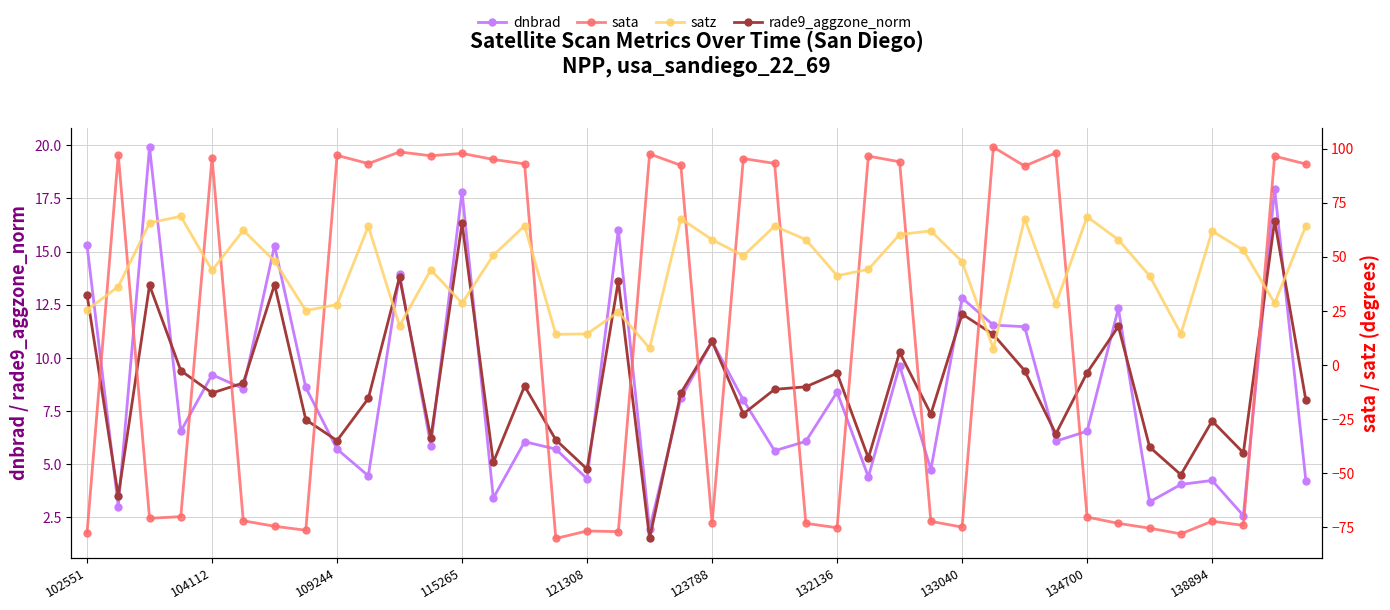

List the series in order of their peak value, lowest first.

rade9_aggzone_norm, dnbrad, satz, sata